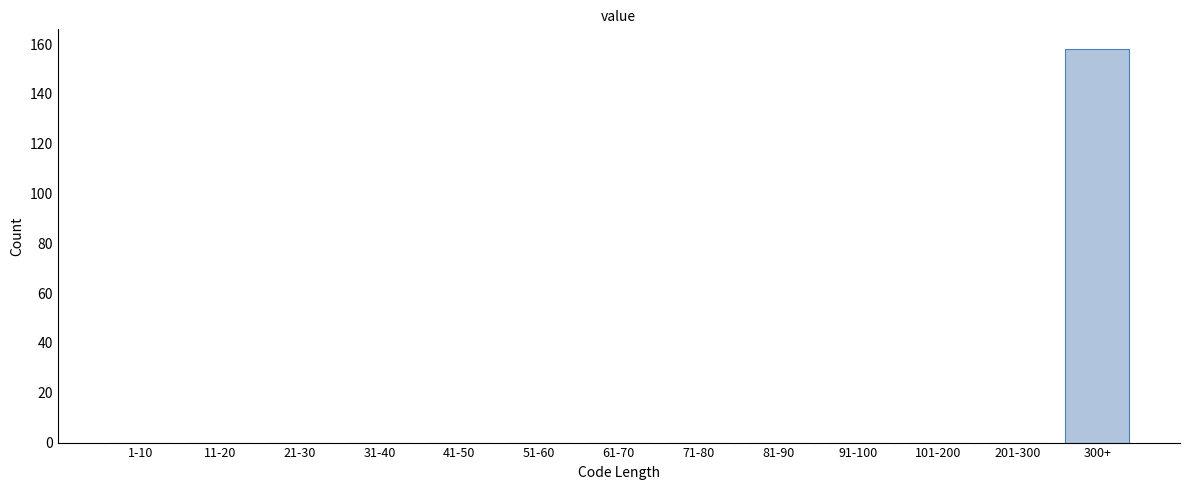

Reading right to left, what are all the values shown in this chart?

300+=158	201-300=0	101-200=0	91-100=0	81-90=0	71-80=0	61-70=0	51-60=0	41-50=0	31-40=0	21-30=0	11-20=0	1-10=0